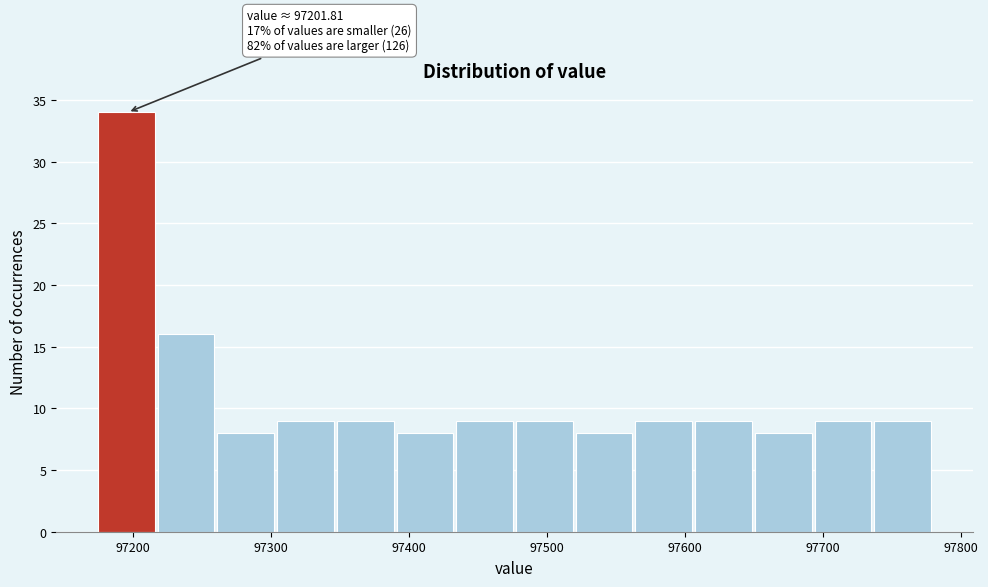

Which range on the x-axis has the tallest bar?

97170 to 97220